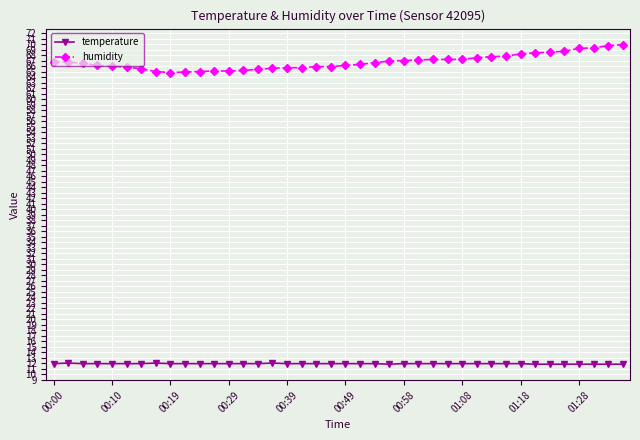

What is the lowest value of the humidity series?

64.8